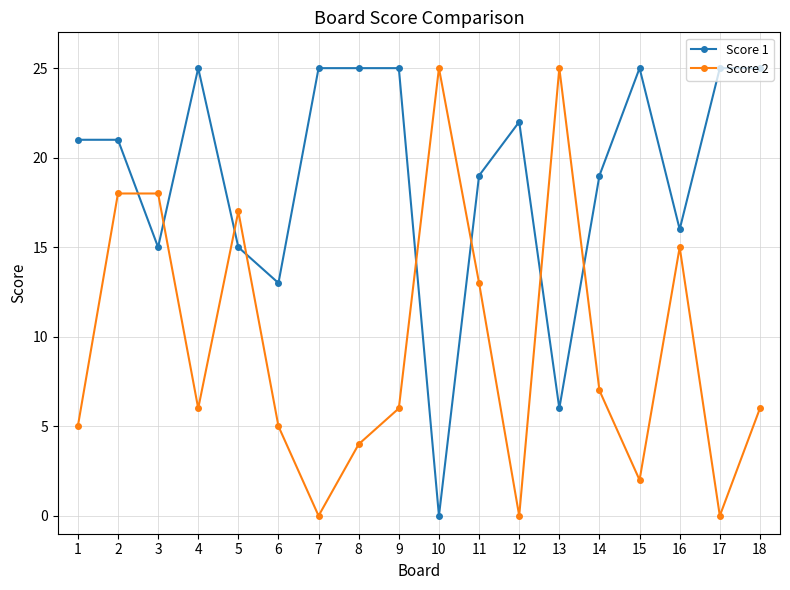

Reading left to right, what are all the values shown in this chart?

Score 1: 21	21	15	25	15	13	25	25	25	0	19	22	6	19	25	16	25	25
Score 2: 5	18	18	6	17	5	0	4	6	25	13	0	25	7	2	15	0	6